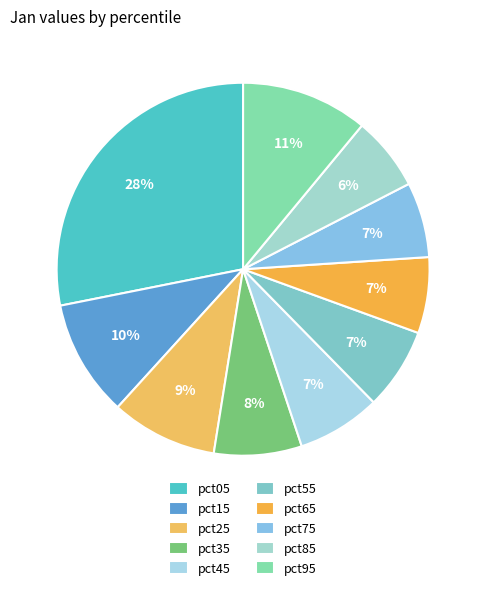

How many segments does this pie chart have?

10